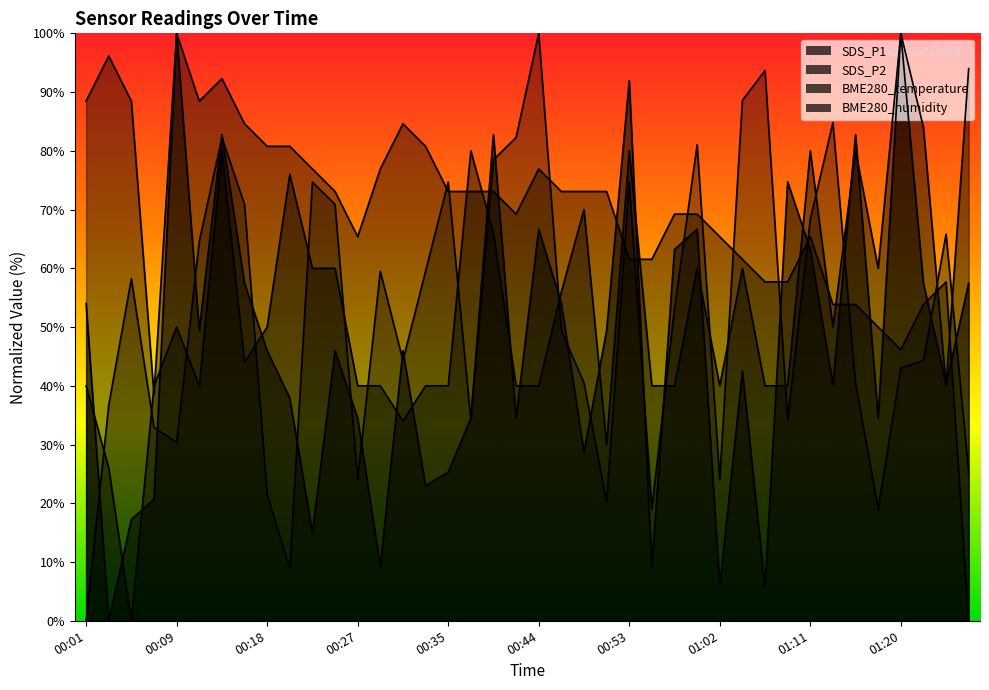

Count the number of data series in this chart.

4